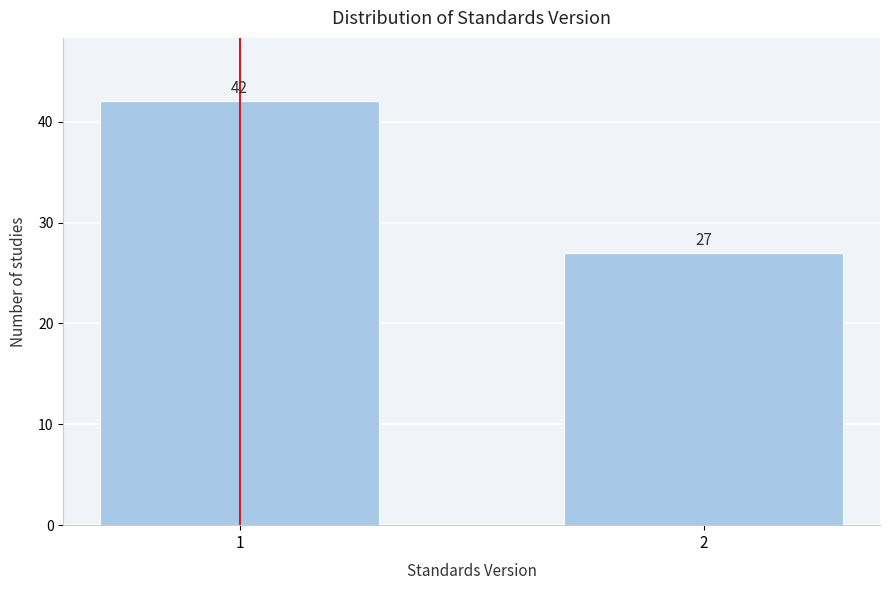

Reading left to right, list all the values displayed in this chart.

42	27